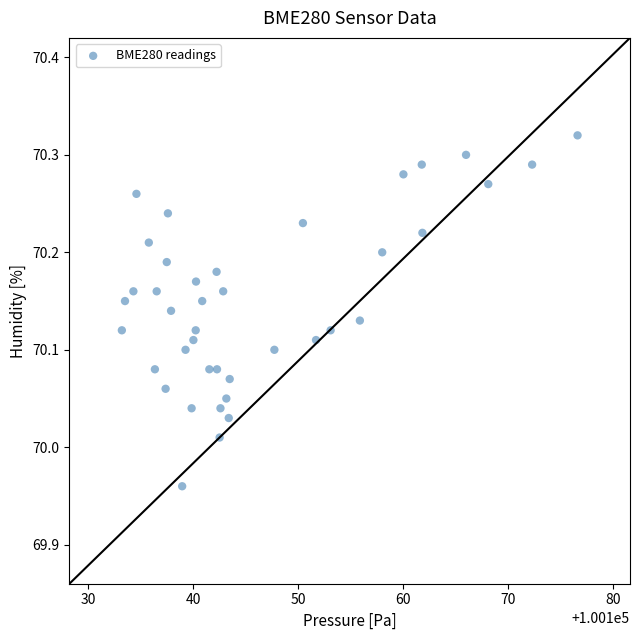

What is the range of Y values (max minus min)?

0.4